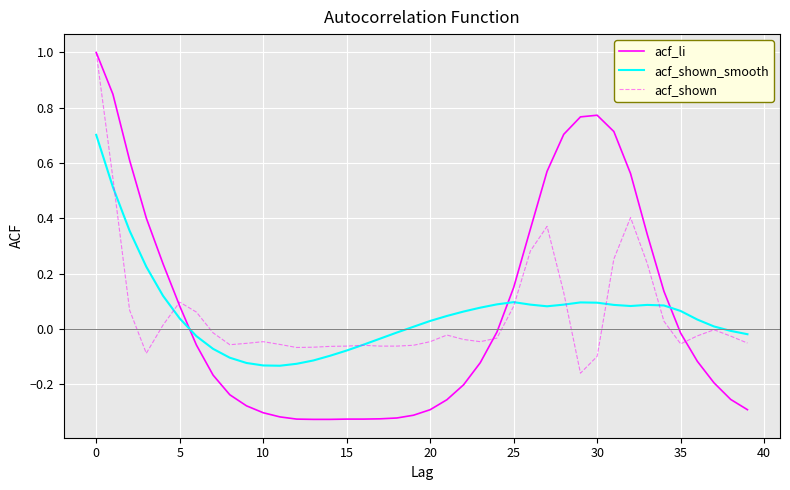

Which series has the widest spread of values?

acf_li